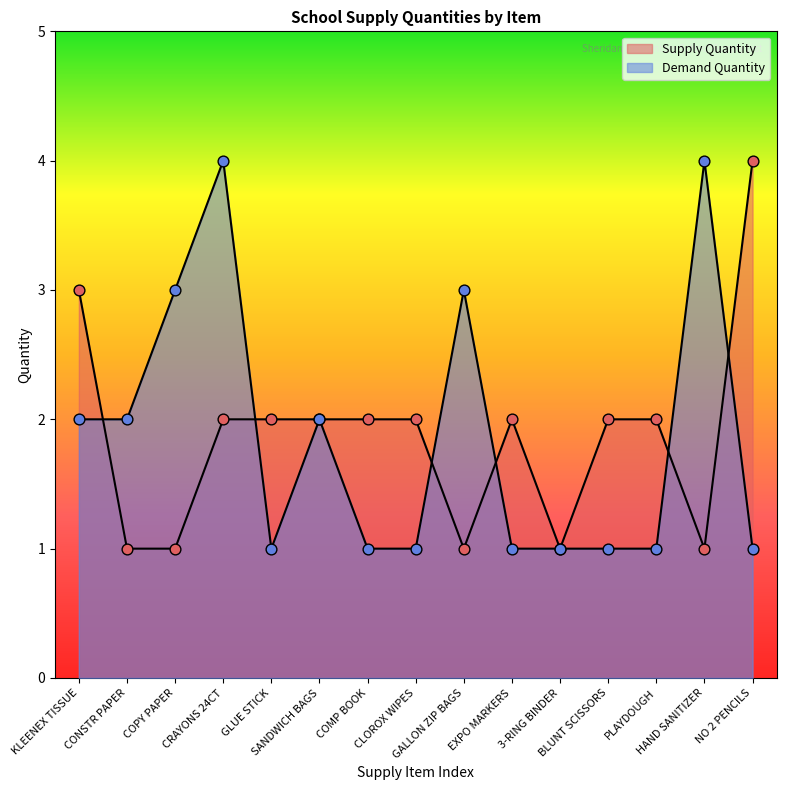

What are all the series names shown in the legend?

Supply Quantity, Demand Quantity